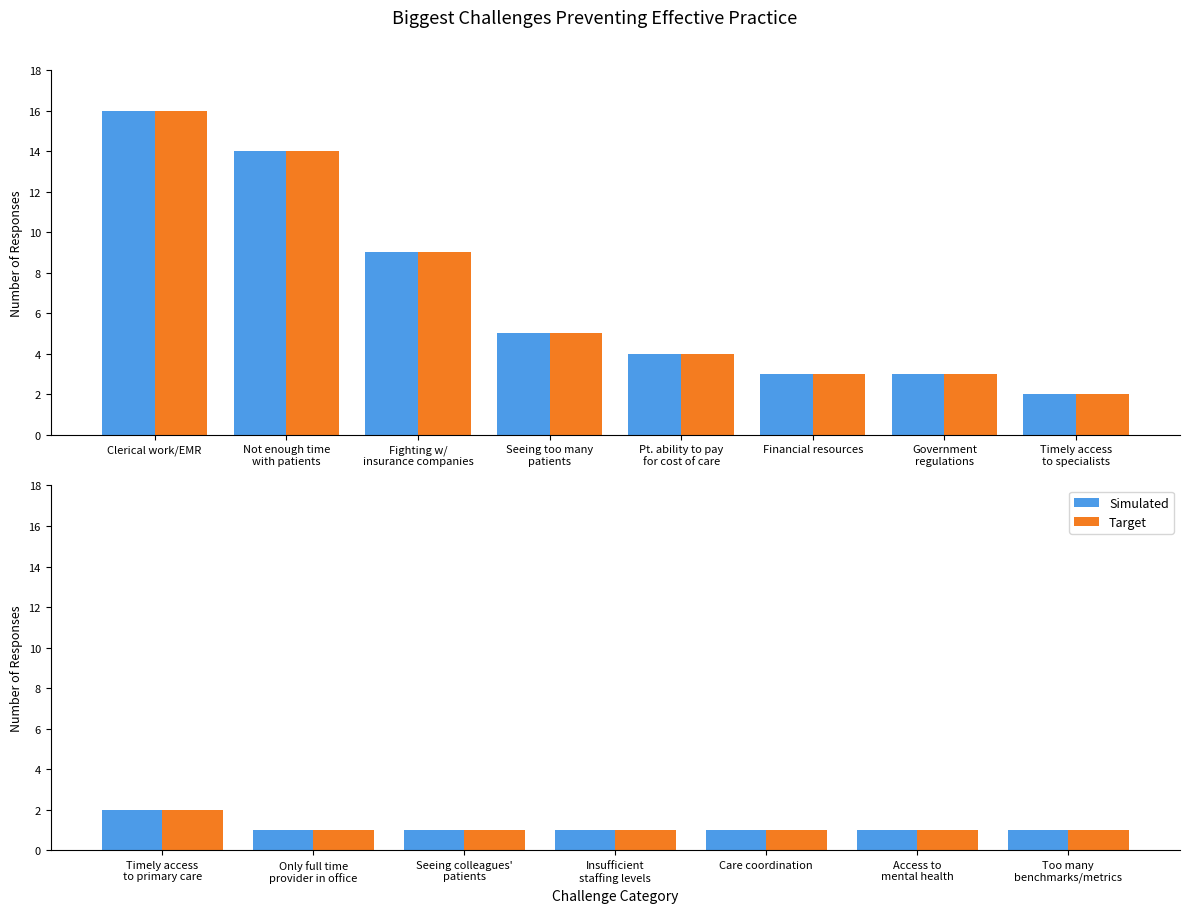

At which category is the sum across all series the highest?

Timely access to primary care